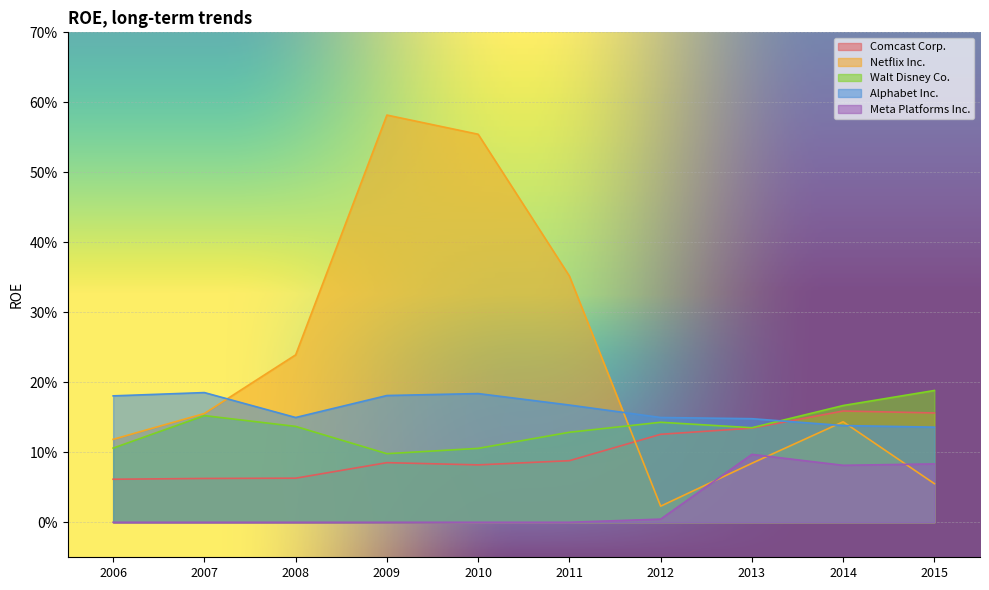

Reading right to left, what are all the values shown in this chart?

Comcast Corp.: 2015=0.2	2014=0.2	2013=0.1	2012=0.1	2011=0.1	2010=0.1	2009=0.1	2008=0.1	2007=0.1	2006=0.1
Netflix Inc.: 2015=0.1	2014=0.1	2013=0.1	2012=0.0	2011=0.4	2010=0.6	2009=0.6	2008=0.2	2007=0.2	2006=0.1
Walt Disney Co.: 2015=0.2	2014=0.2	2013=0.1	2012=0.1	2011=0.1	2010=0.1	2009=0.1	2008=0.1	2007=0.2	2006=0.1
Alphabet Inc.: 2015=0.1	2014=0.1	2013=0.1	2012=0.1	2011=0.2	2010=0.2	2009=0.2	2008=0.1	2007=0.2	2006=0.2
Meta Platforms Inc.: 2015=0.1	2014=0.1	2013=0.1	2012=0.0	2011=0.0	2010=0.0	2009=0.0	2008=0.0	2007=0.0	2006=0.0